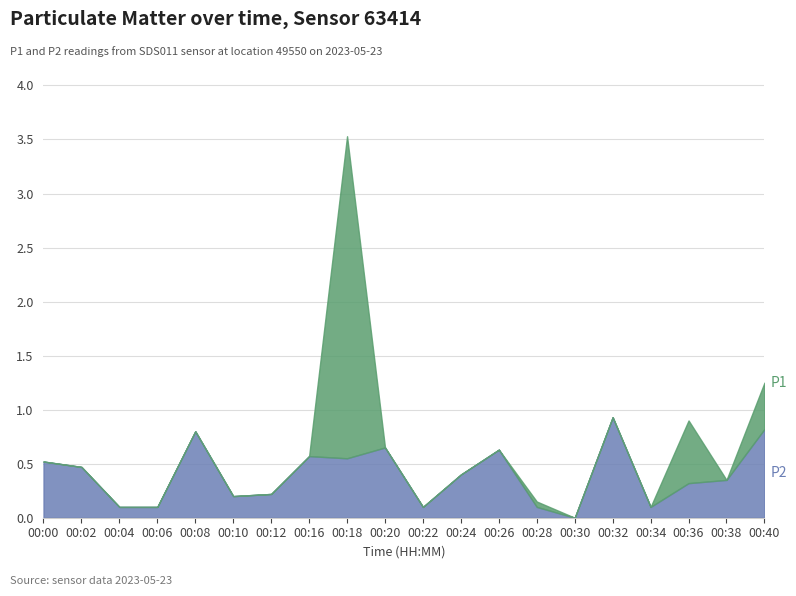

What are all the series names shown in the legend?

P1, P2